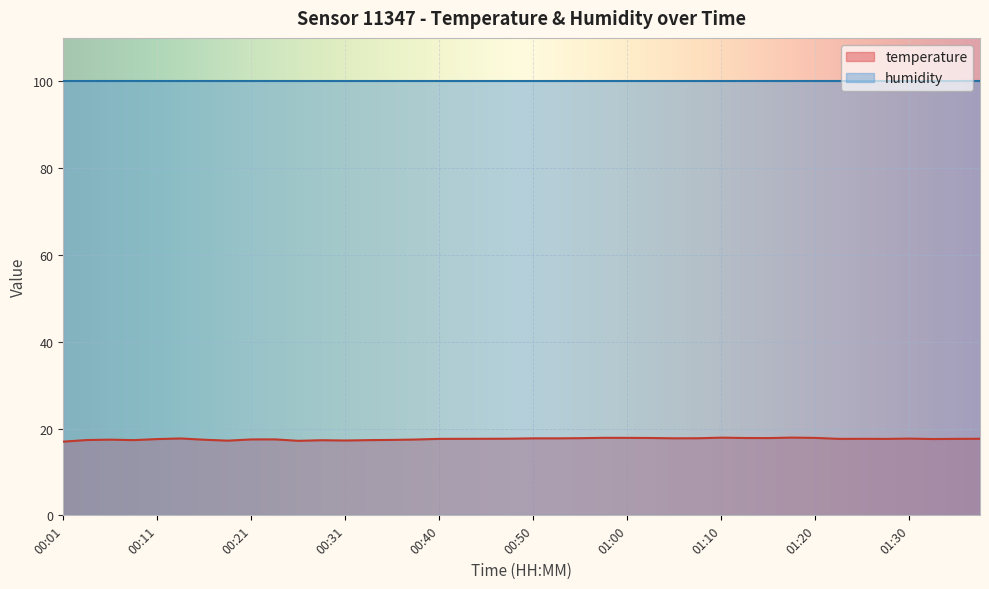

What is the label of the 11th point from the right?

01:13